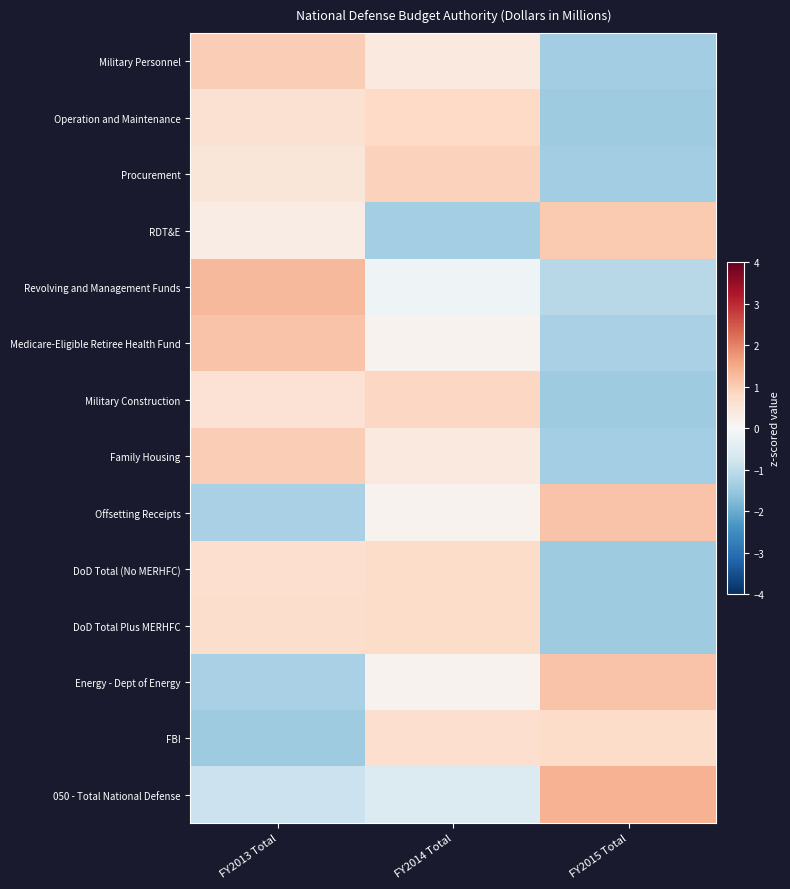

Count the number of categories in the chart.

3